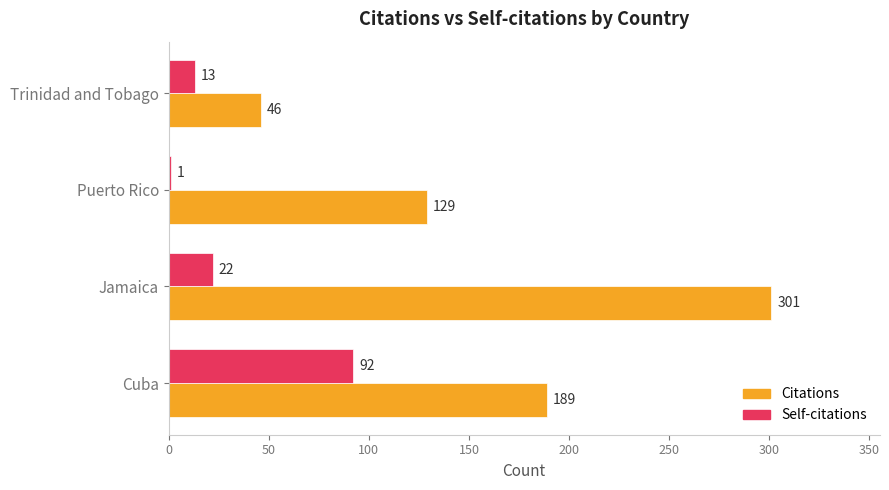

What is the sum of the Self-citations values at Trinidad and Tobago and Cuba?

105